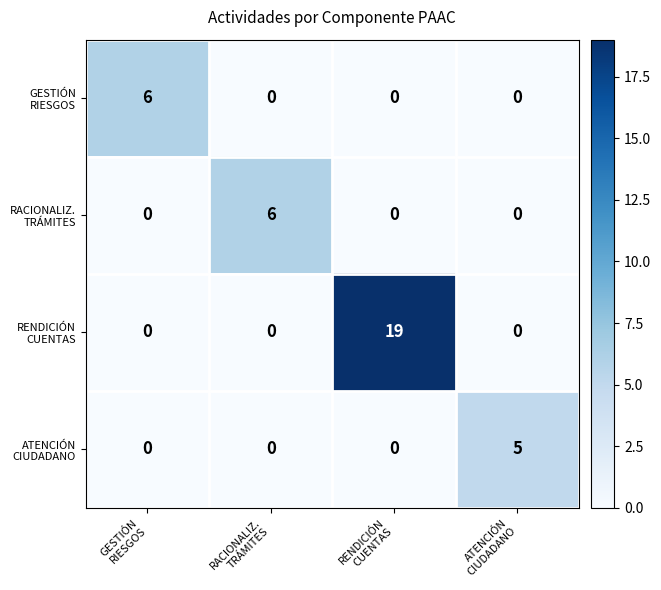

At how many categories does at least one series exceed 13?

1